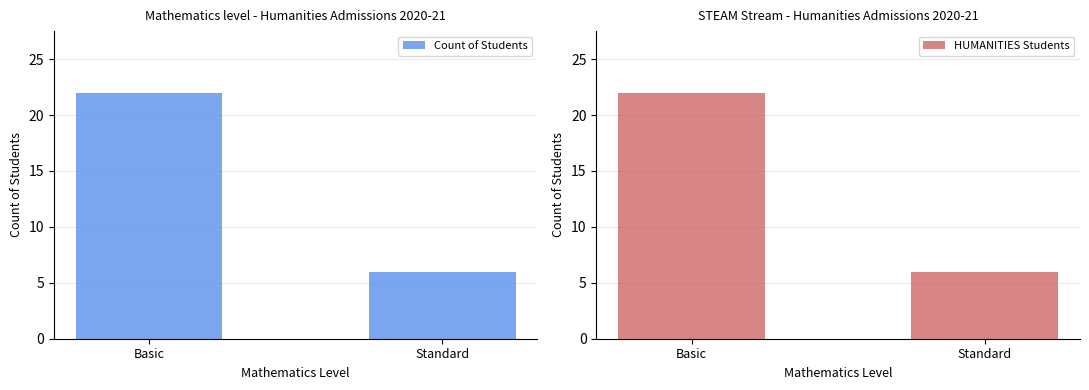

Is it true that Count of Students equals 6 at Standard?

True